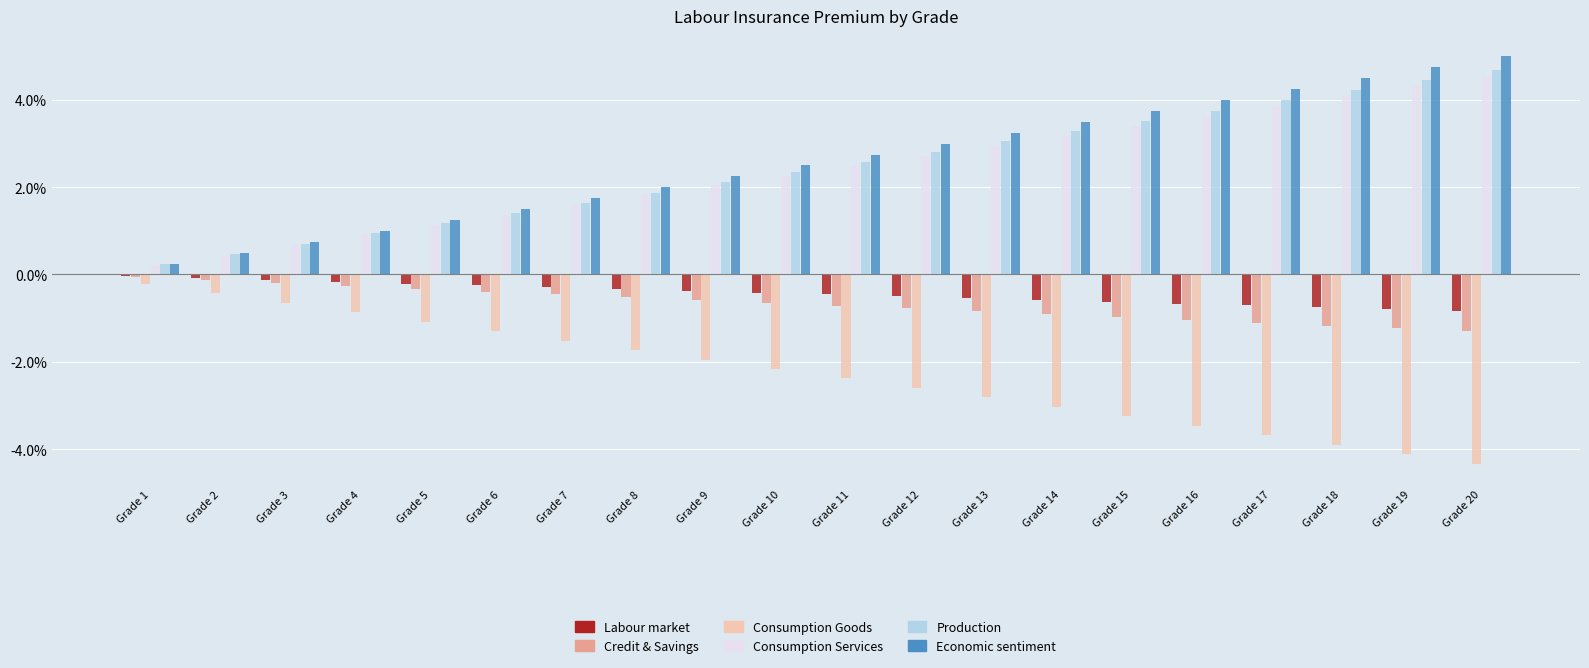

Which category has the highest value in the Consumption Goods series?

Grade 1